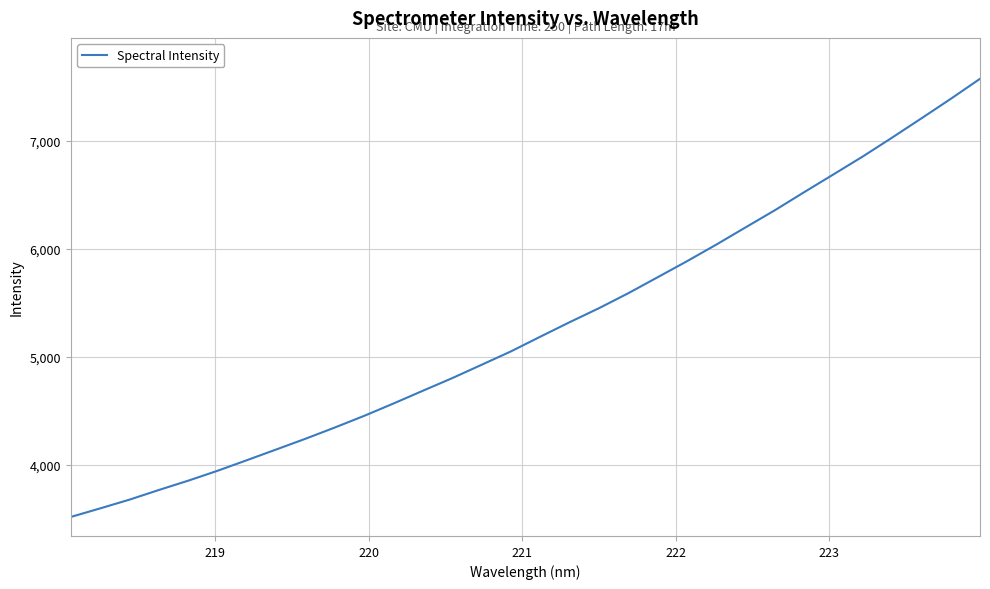

What is the greatest value displayed?

7571.8